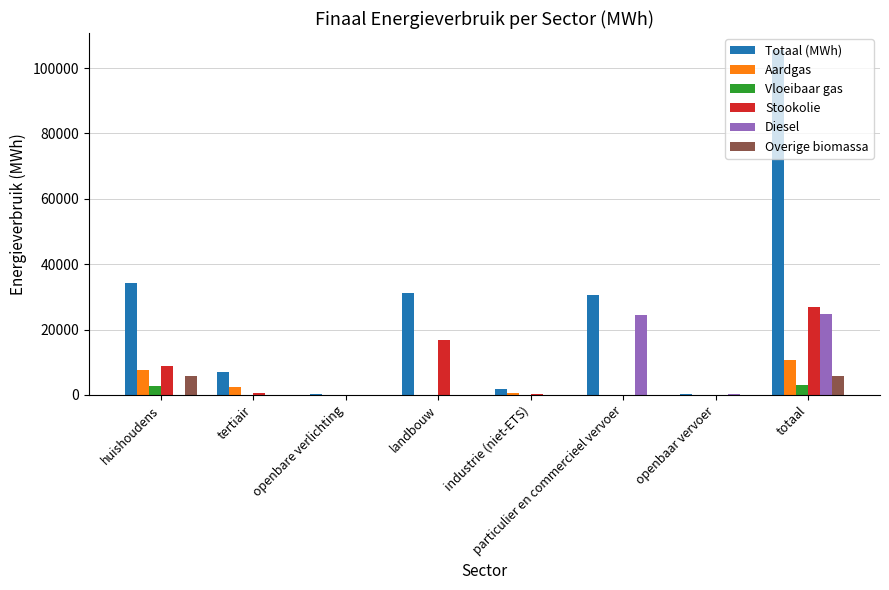

Which series changed the most between openbare verlichting and particulier en commercieel vervoer?

Totaal (MWh)